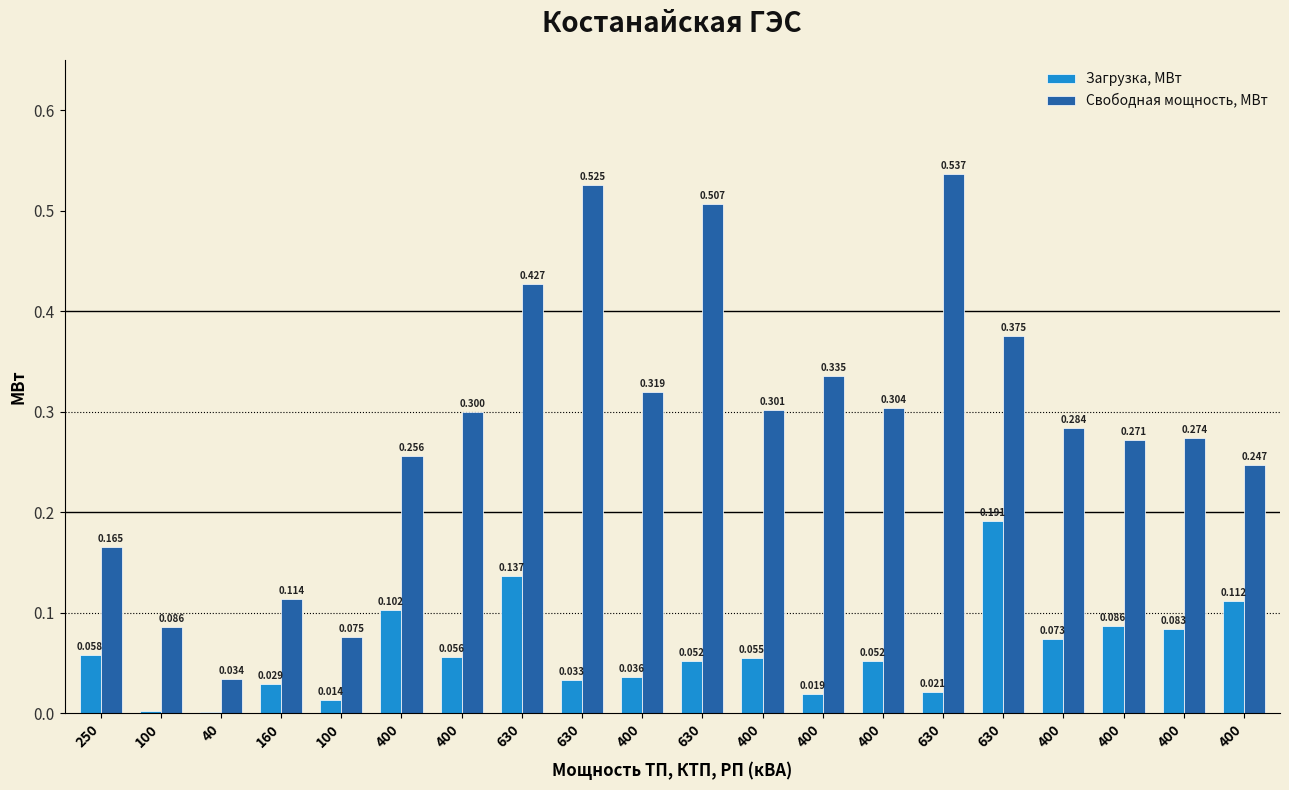

What is the spread (max minus min) of values at 630?

0.3